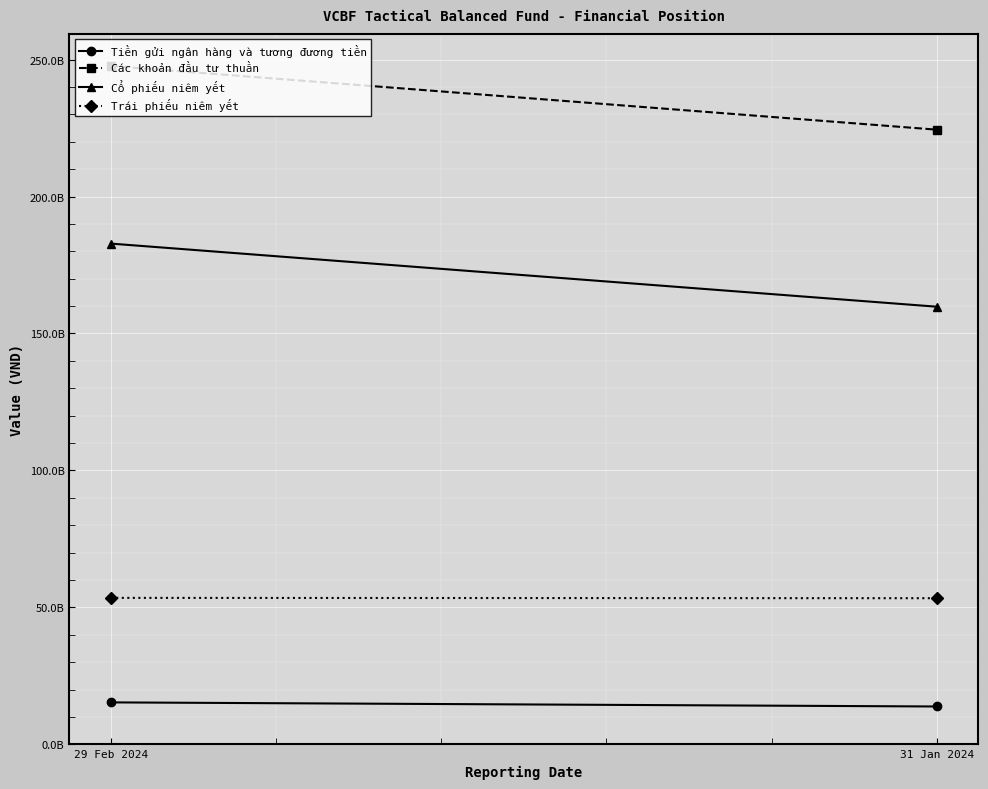

Rank the series by their maximum value, from lowest to highest.

Tiền gửi ngân hàng và tương đương tiền, Trái phiếu niêm yết, Cổ phiếu niêm yết, Các khoản đầu tư thuần